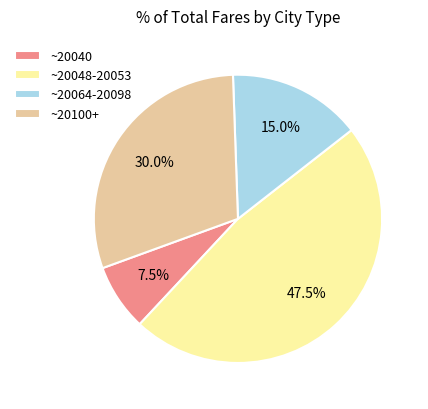

Do ~20064-20098 and ~20048-20053 together represent more than half of the pie?

Yes